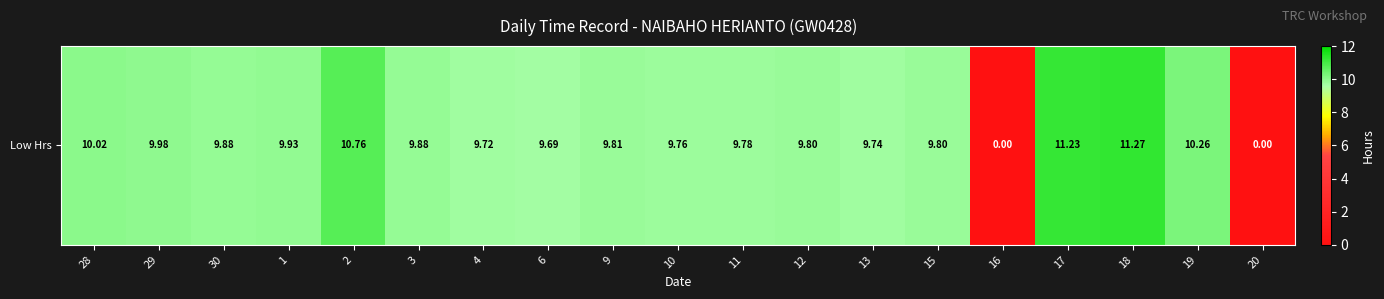

What is the difference between the values at 6 and 13?

0.1